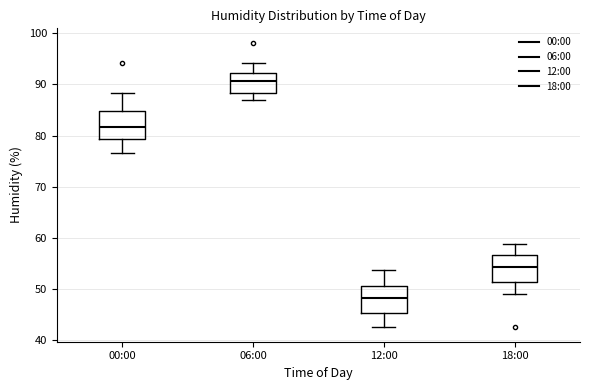

Reading left to right, transcribe this box plot: for each box, give where its median line is, the range the box spans, and where its two whiskers end, as read against the y-axis. The values are not printed on the chart, so give them approximately, as read against the axis.

00:00: median 82, box 79 to 85, whiskers 77 to 88
06:00: median 91, box 88 to 92, whiskers 87 to 94
12:00: median 48, box 45 to 51, whiskers 43 to 54
18:00: median 54, box 51 to 57, whiskers 49 to 59